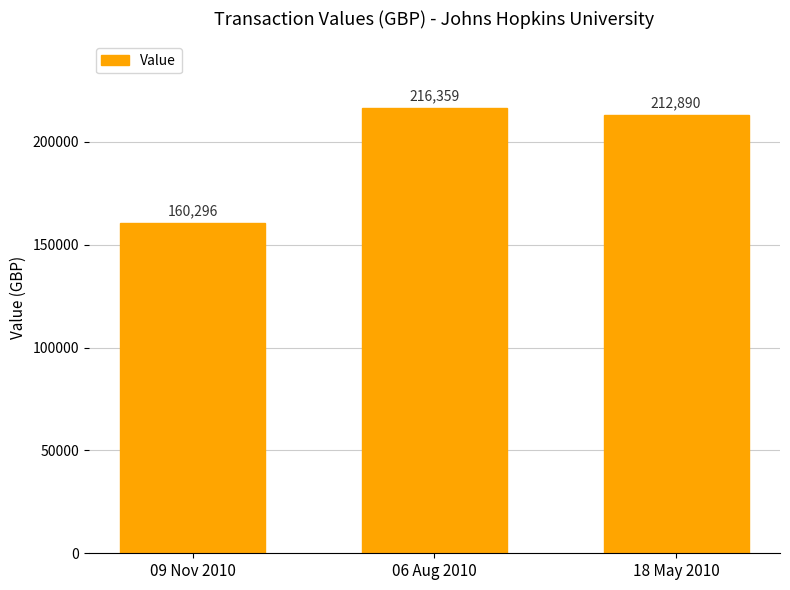

What position from the left is 09 Nov 2010?

1